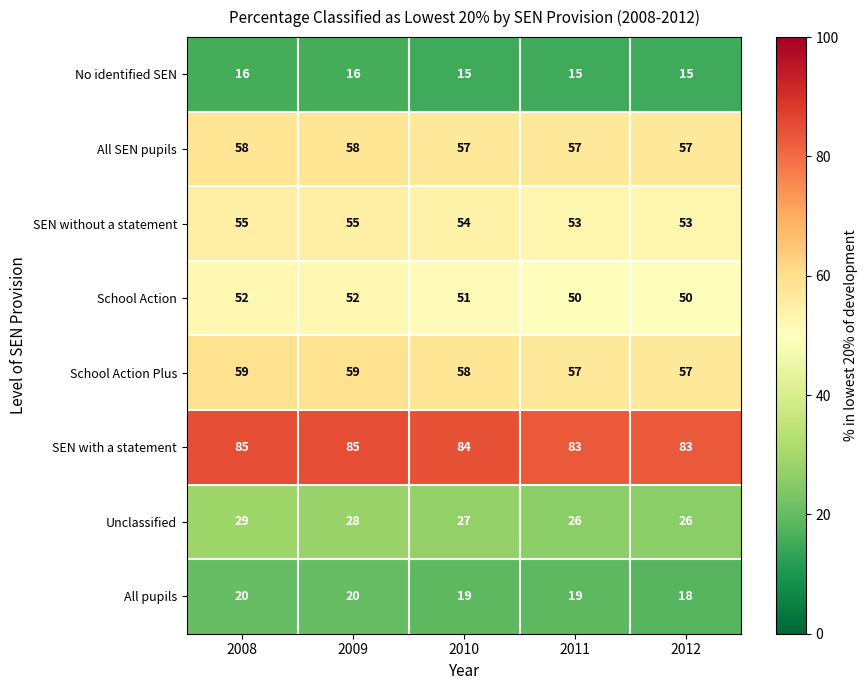

What is the average value of the School Action series?

51